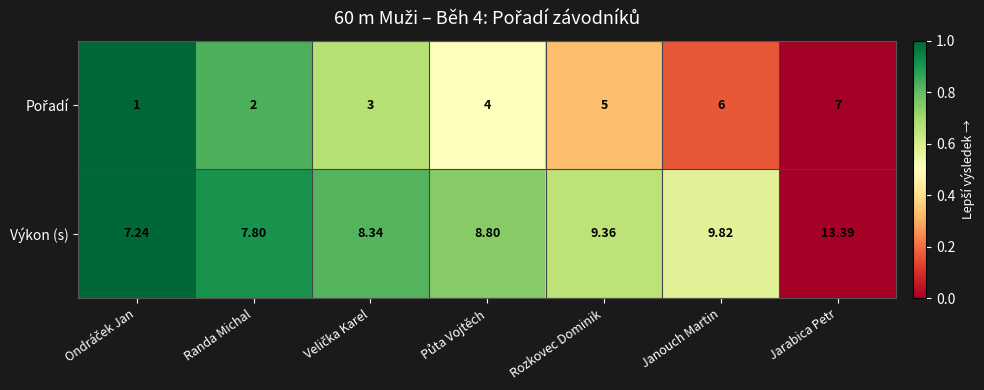

At which label does Výkon (s) reach its peak?

Jarabica Petr